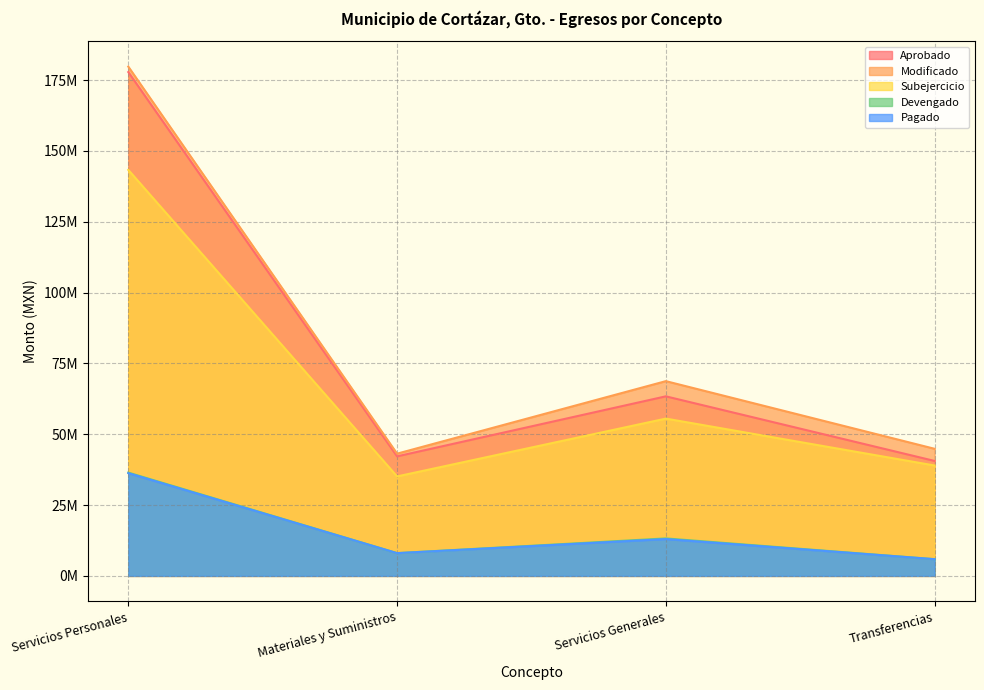

The value of Pagado at Servicios Generales is 18902311.8. True or false?

False